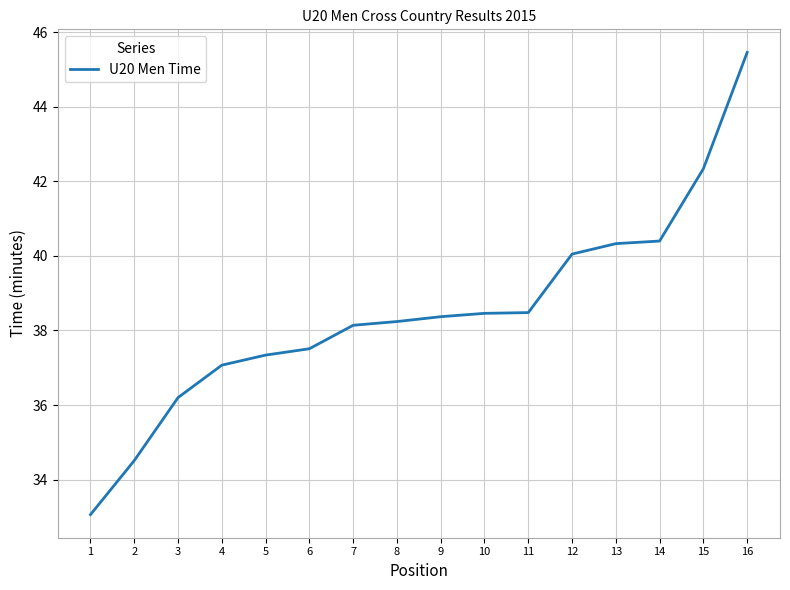

What value does the data have at 1?

33.1